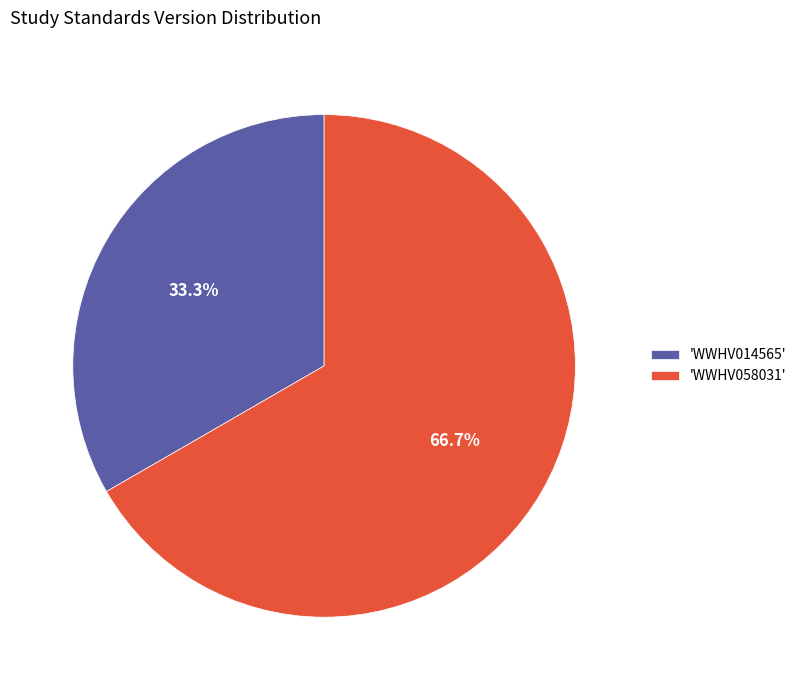

Rank the categories by value from highest to lowest.

'WWHV058031', 'WWHV014565'